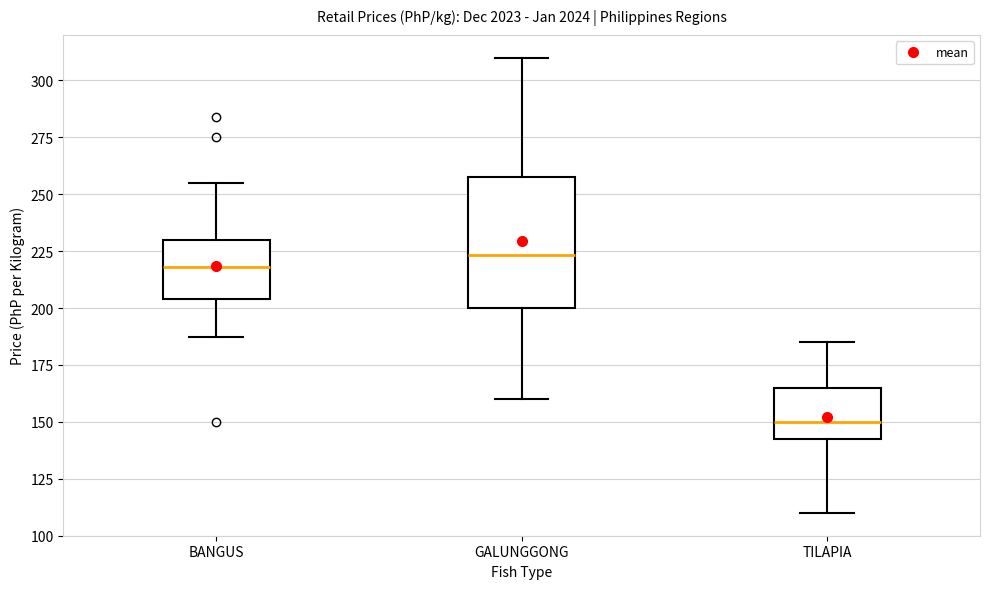

Where is the upper edge of the box for TILAPIA on the y-axis? The values are not printed on the chart, so give them approximately, as read against the axis.

165